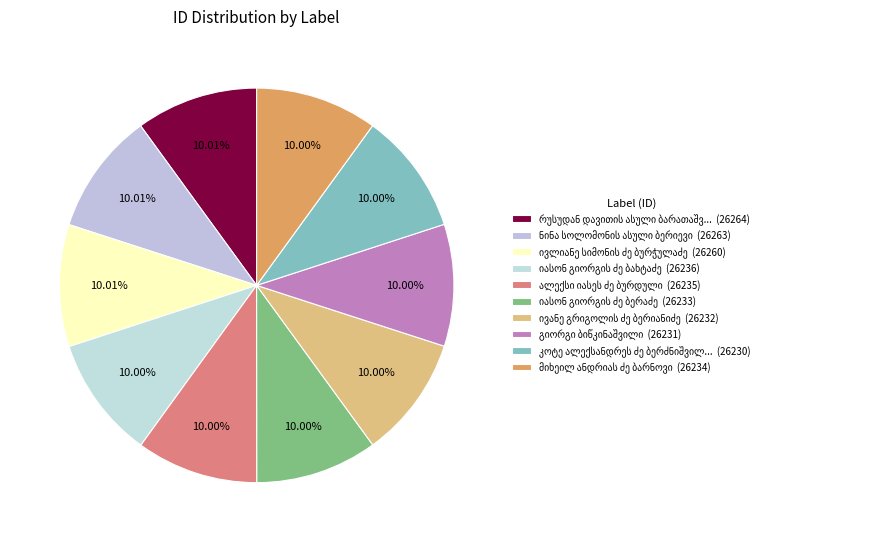

Rank the categories by value from lowest to highest.

კოტე ალექსანდრეს ძე ბერძნიშვილი, გიორგი ბიწკინაშვილი, ივანე გრიგოლის ძე ბერიანიძე, იასონ გიორგის ძე ბერაძე, მიხეილ ანდრიას ძე ბარნოვი, ალექსი იასეს ძე ბურდული, იასონ გიორგის ძე ბახტაძე, ივლიანე სიმონის ძე ბურჭულაძე, ნინა სოლომონის ასული ბერიევი, რუსუდან დავითის ასული ბარათაშვილი